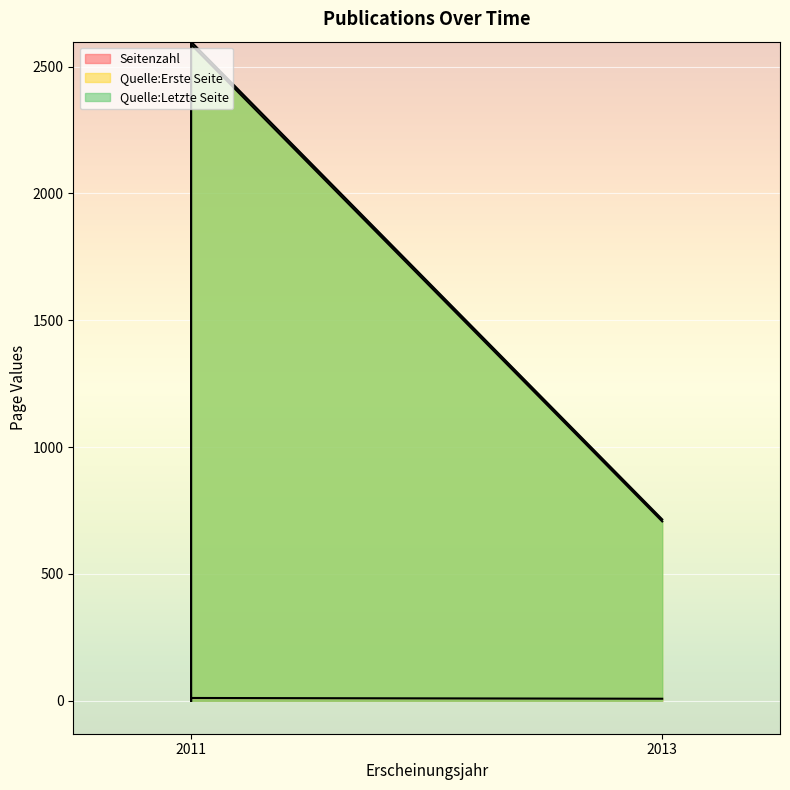

The Seitenzahl series shows 14 at 2011. True or false?

False